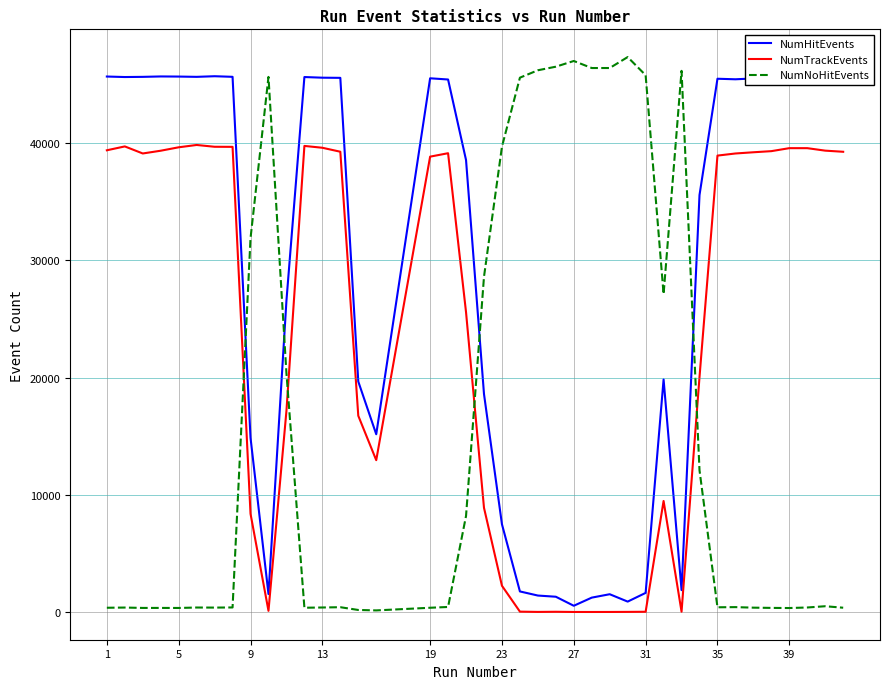

Rank the series by their maximum value, from highest to lowest.

NumNoHitEvents, NumHitEvents, NumTrackEvents